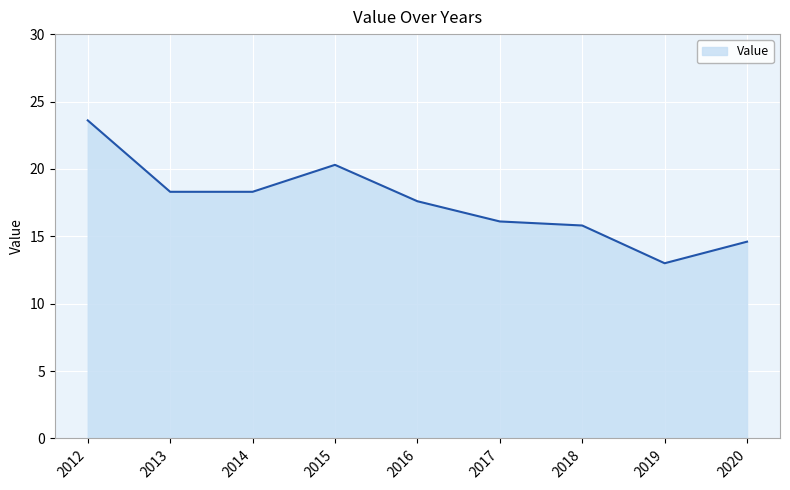

At which category does the data reach its first local peak?

2015